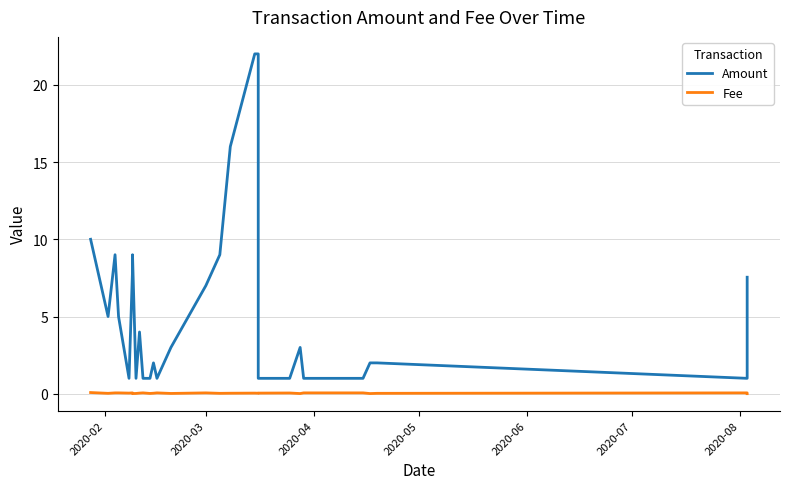

True or false: Fee has more than 2 interior local peaks.

True